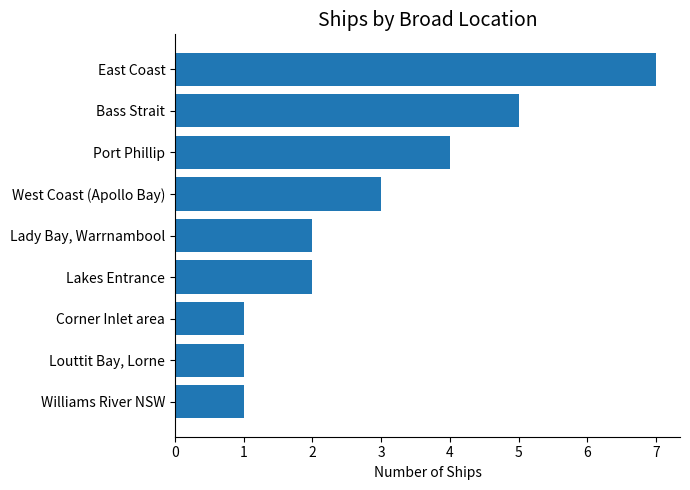

Does the chart contain stacked bars?

No